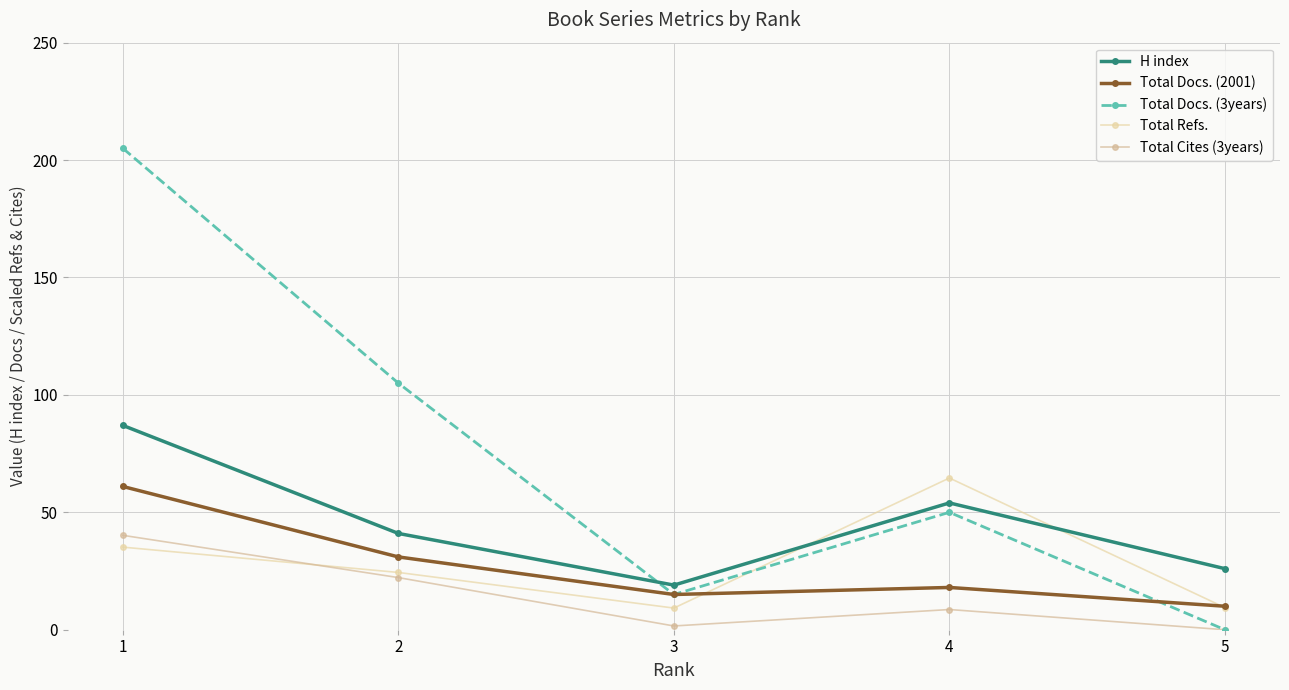

What is the value of the Total Refs. point at the 4th from the left?

64.6